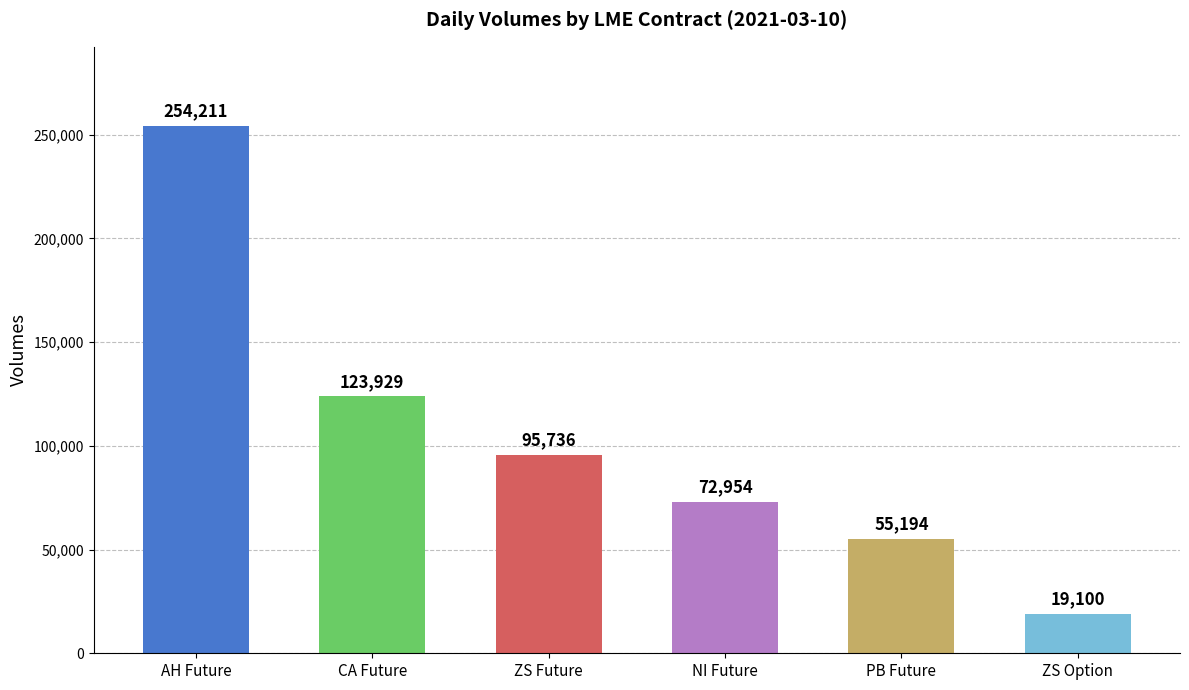

What value does the data have at CA Future, to the nearest 100?

123900